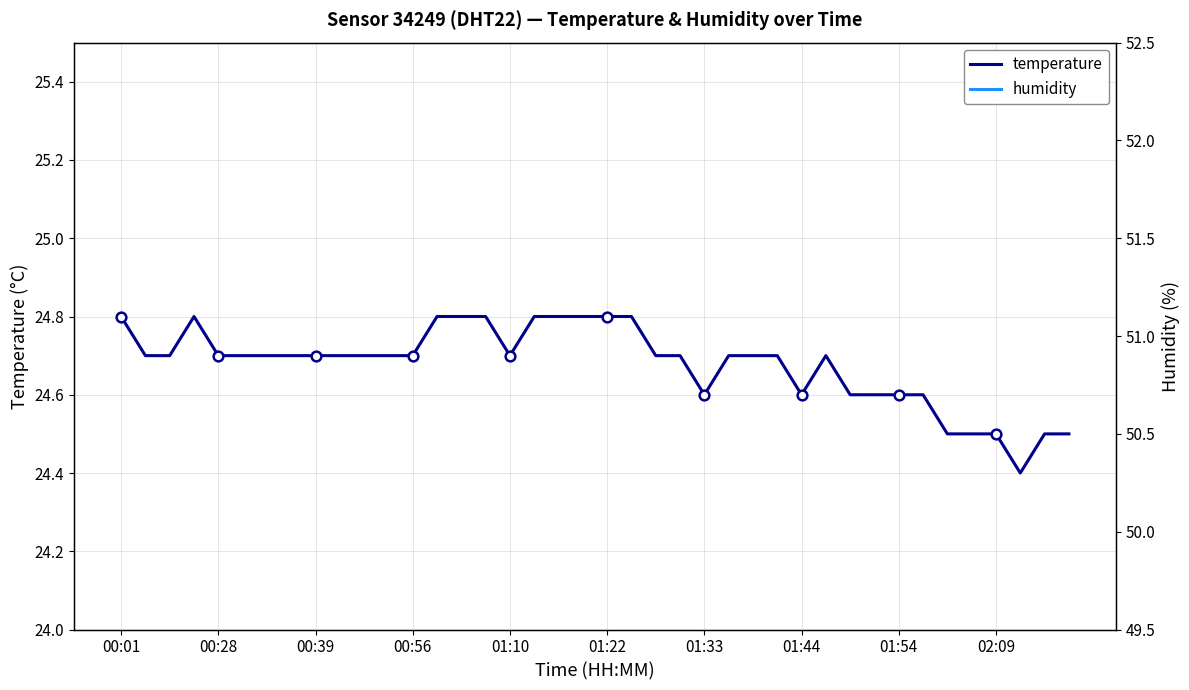

Reading left to right, what are all the values shown in this chart?

temperature: 24.8	24.7	24.7	24.8	24.7	24.7	24.7	24.7	24.7	24.7	24.7	24.7	24.7	24.8	24.8	24.8	24.7	24.8	24.8	24.8	24.8	24.8	24.7	24.7	24.6	24.7	24.7	24.7	24.6	24.7	24.6	24.6	24.6	24.6	24.5	24.5	24.5	24.4	24.5	24.5
humidity: 51.8	51.7	51.6	51.4	51.4	51.5	51.6	51.6	51.6	51.6	51.4	51.5	51.2	51.0	50.9	50.8	50.8	50.7	50.8	50.8	50.7	50.7	50.7	51.0	50.9	50.9	50.6	50.7	50.7	50.6	50.7	50.7	50.6	50.7	50.8	50.9	50.9	51.1	50.9	50.9